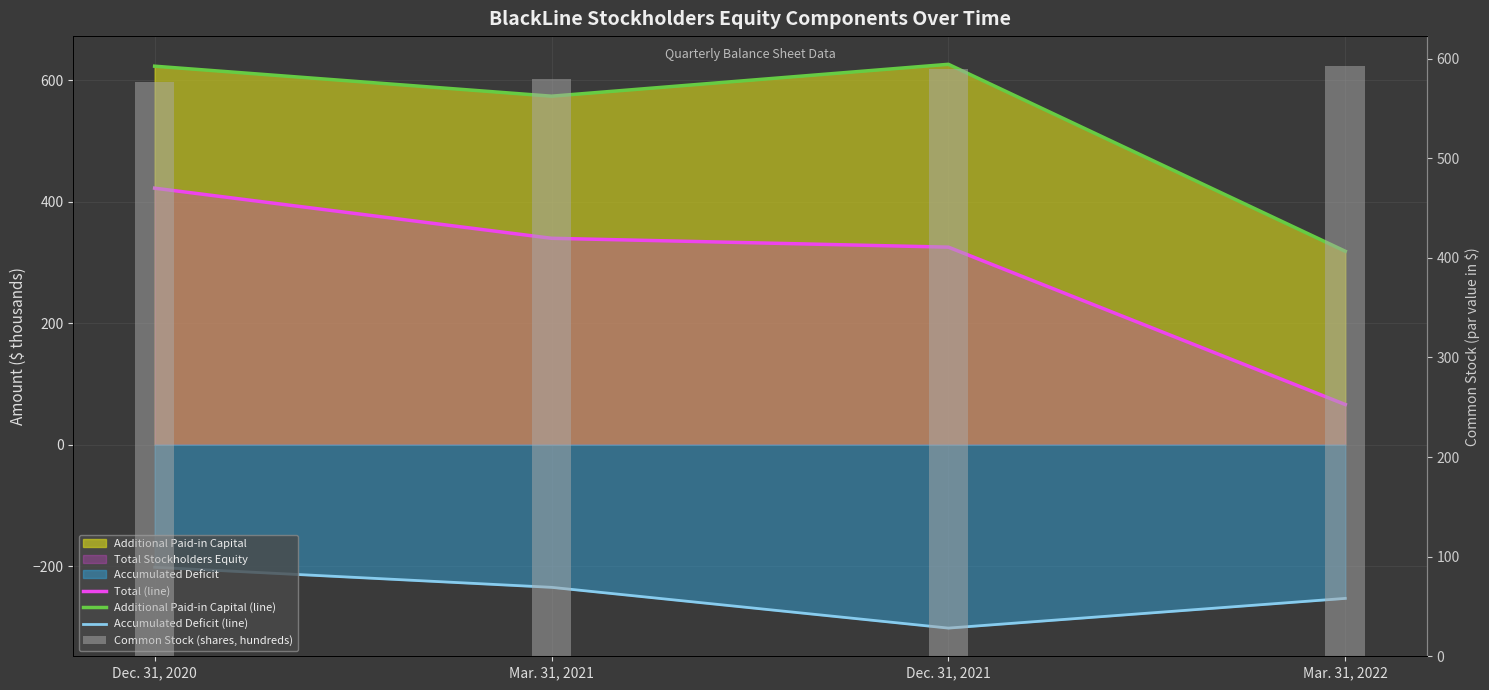

What is the value of the Additional Paid-in Capital (line) bar at the 2nd from the left?

573.4